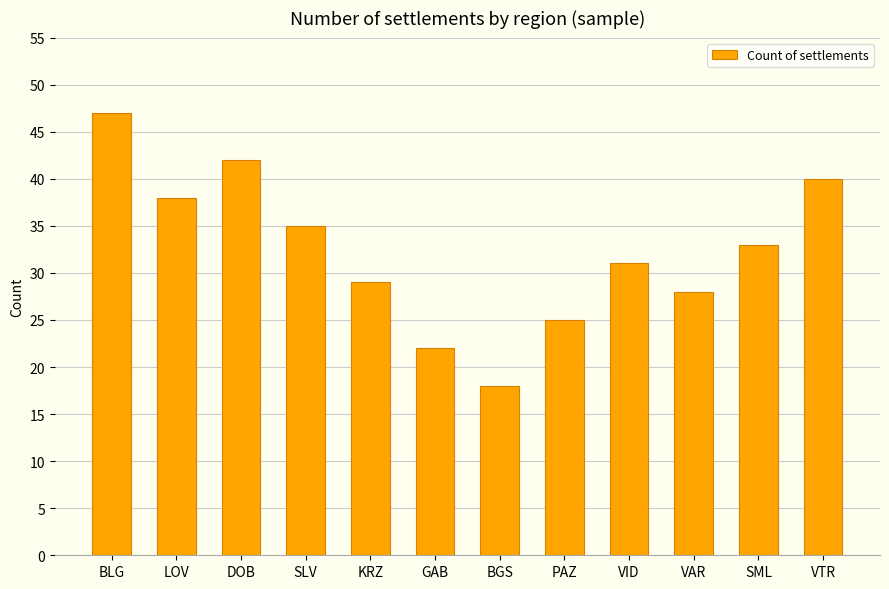

How many bars are there in total?

12